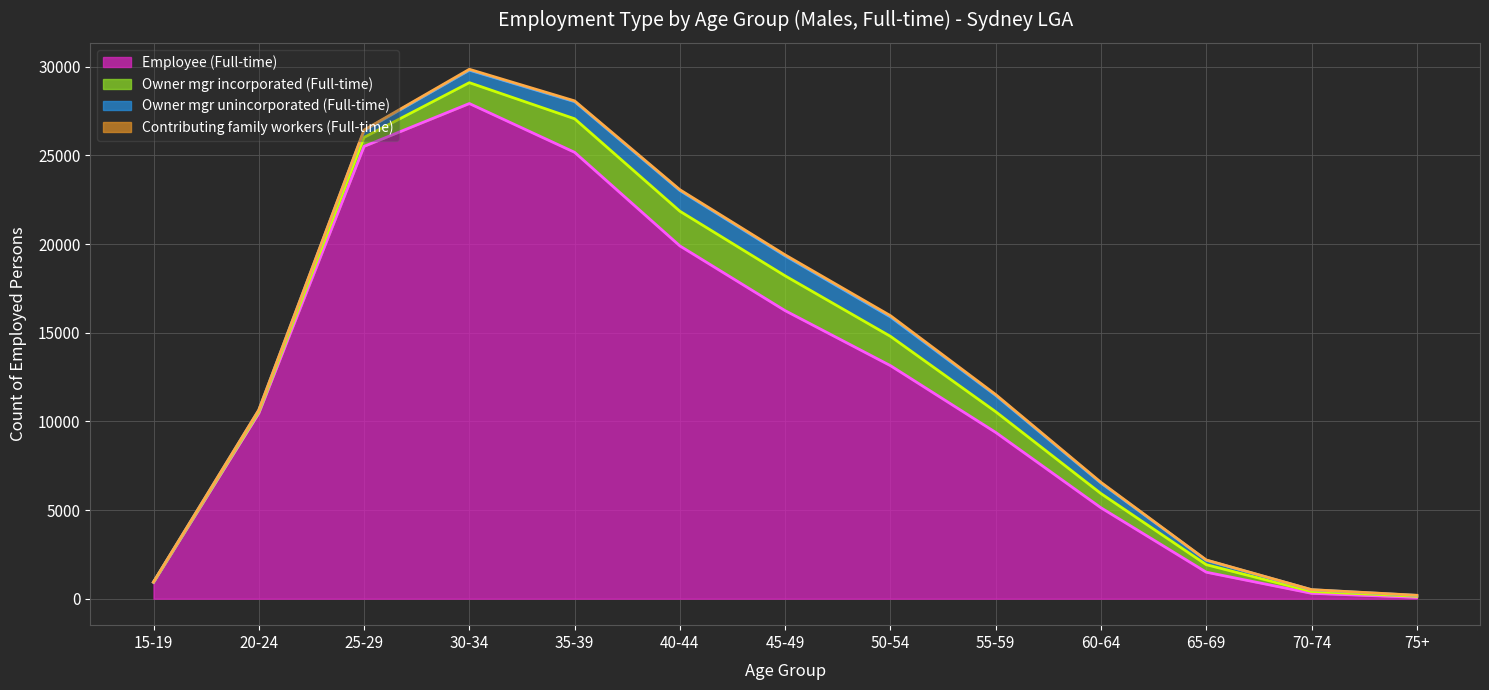

Which category has the lowest value across all series?

15-19